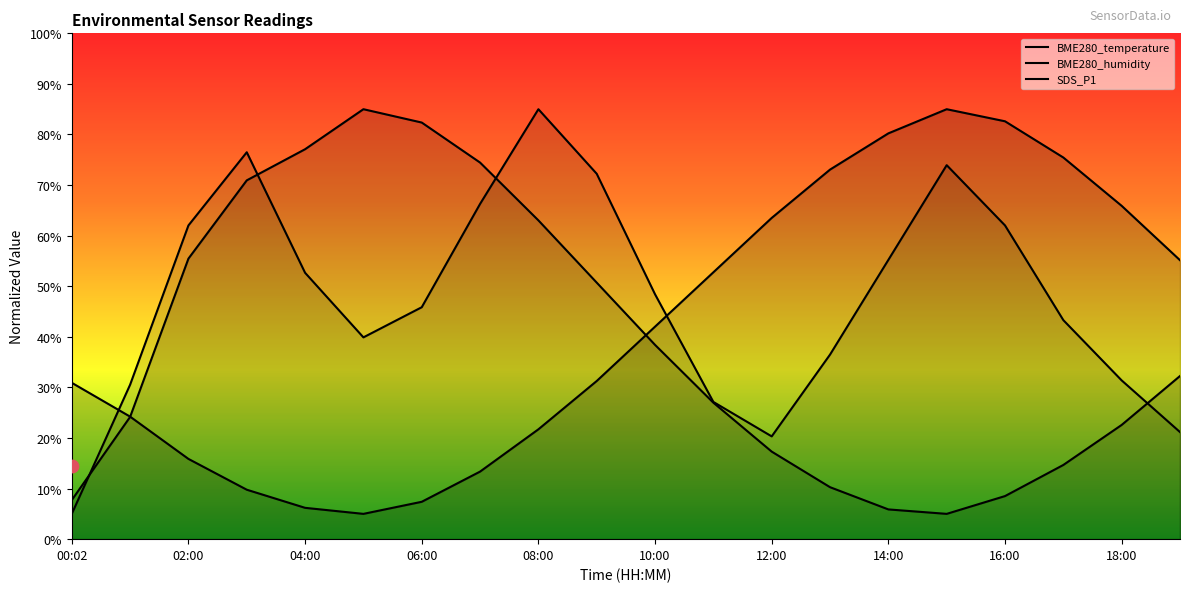

Which series reaches the minimum Y coordinate?

BME280_temperature